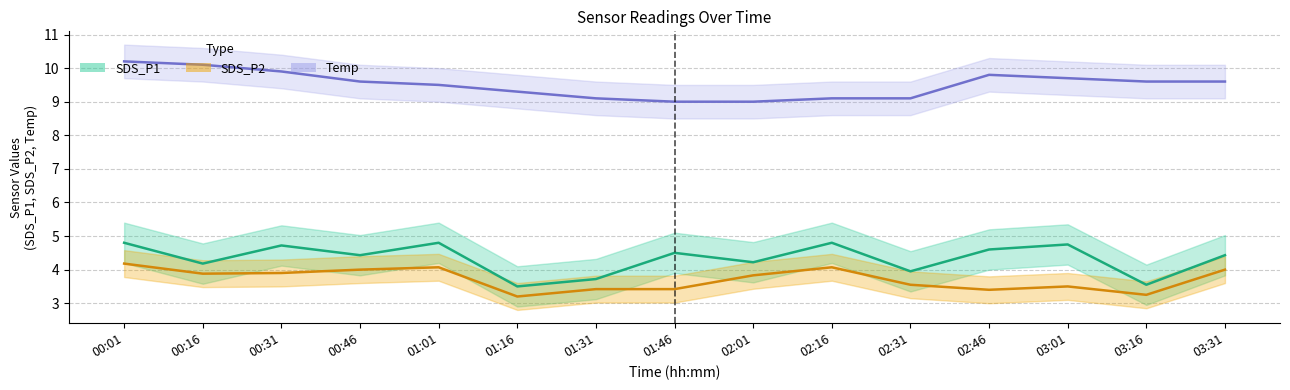

What is the value of the SDS_P2 point at the 12th from the left?

3.4